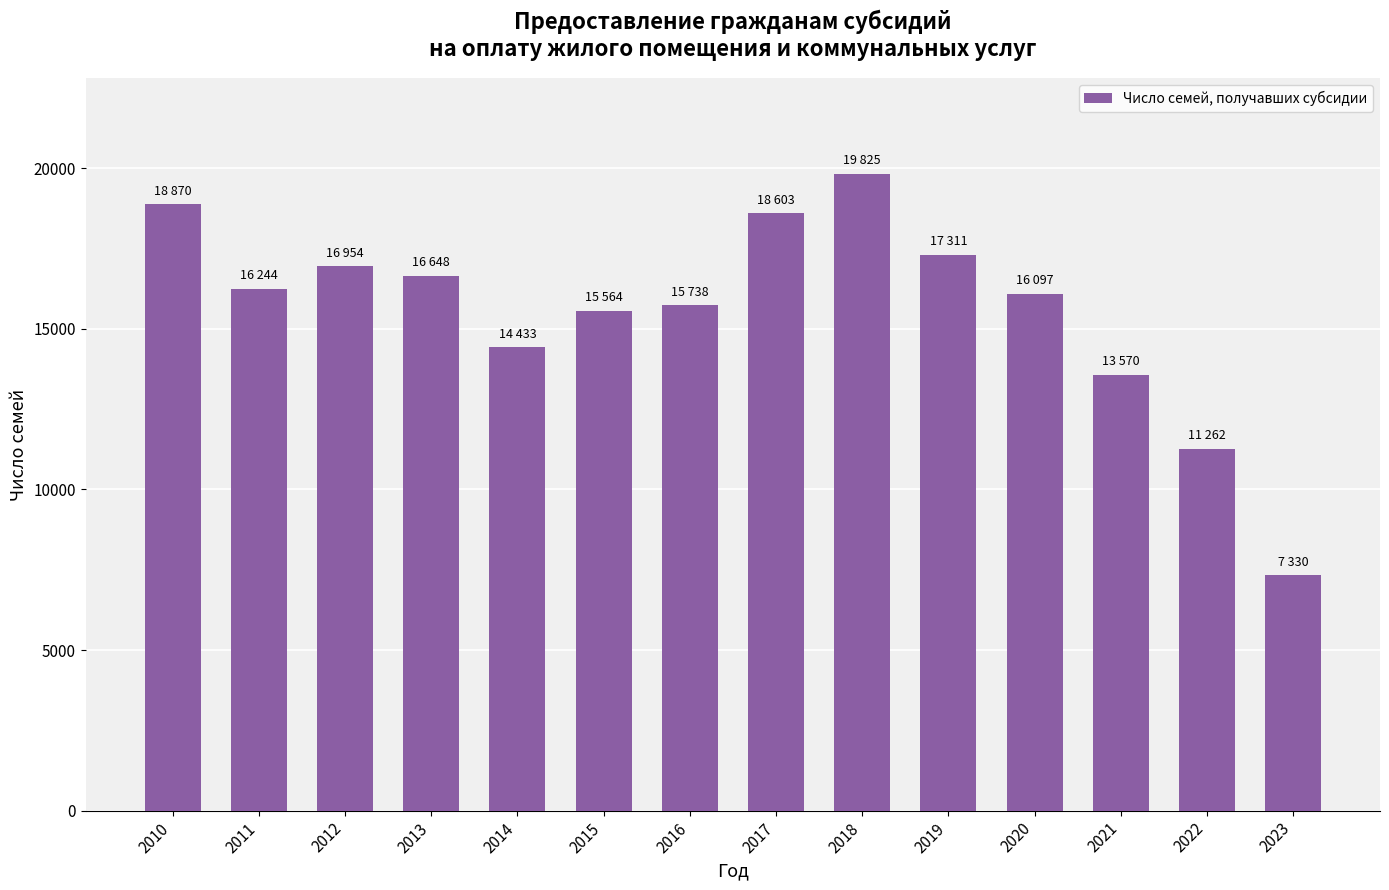

What is the value of the 10th bar from the left?

17311